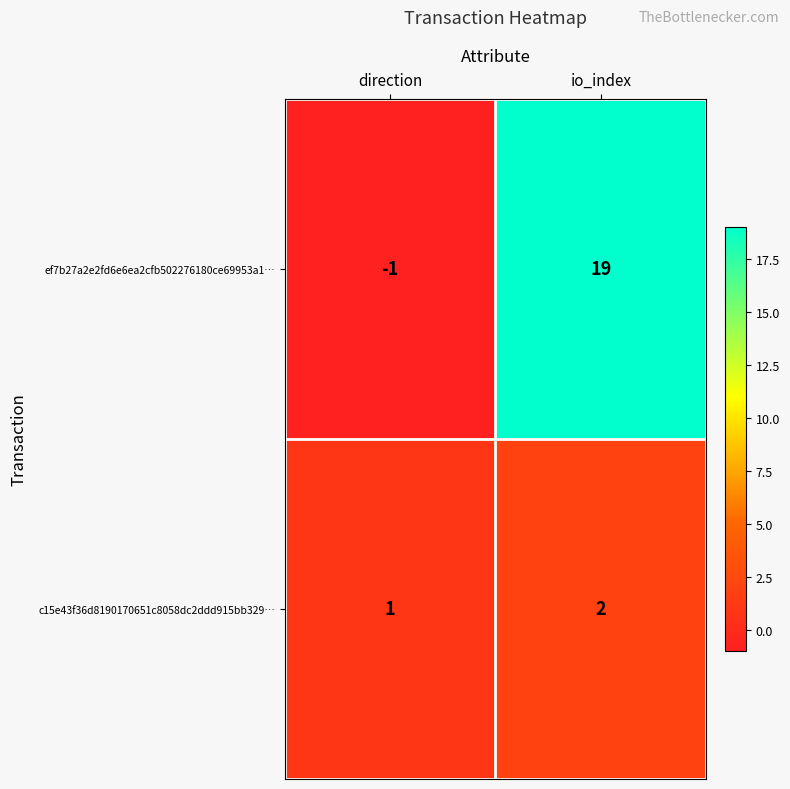

The value of c15e43f36d8190170651c8058dc2ddd915bb329… at io_index is 1. True or false?

False